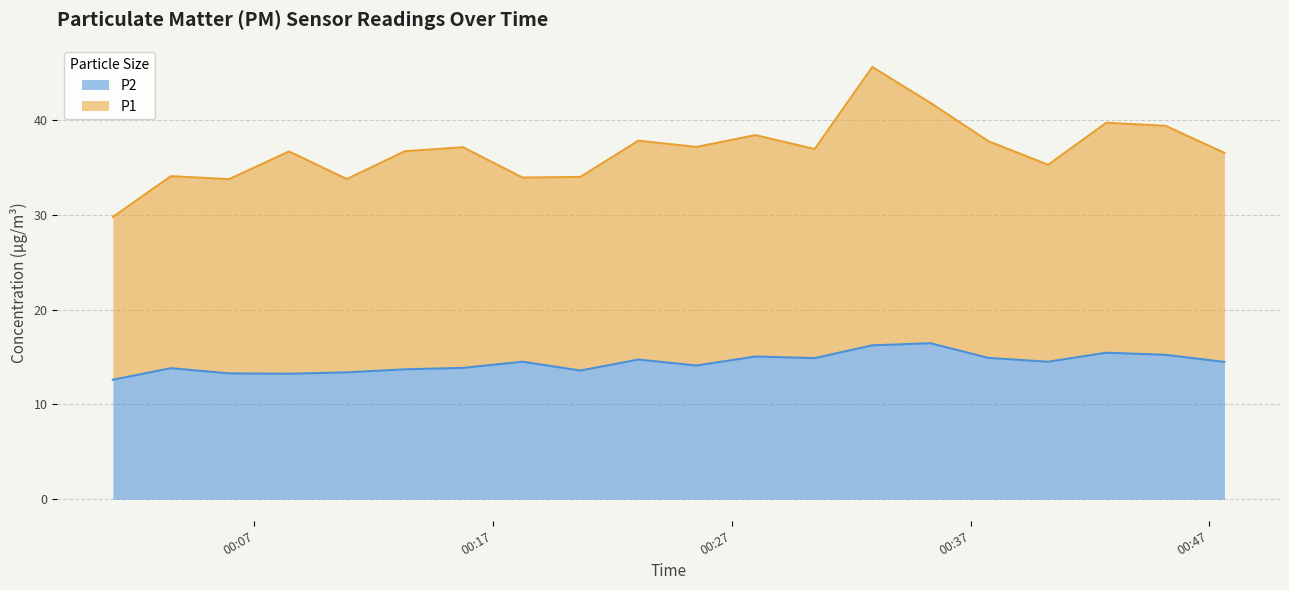

The P2 series shows 21.5 at 2023-04-07T00:01:04. True or false?

False